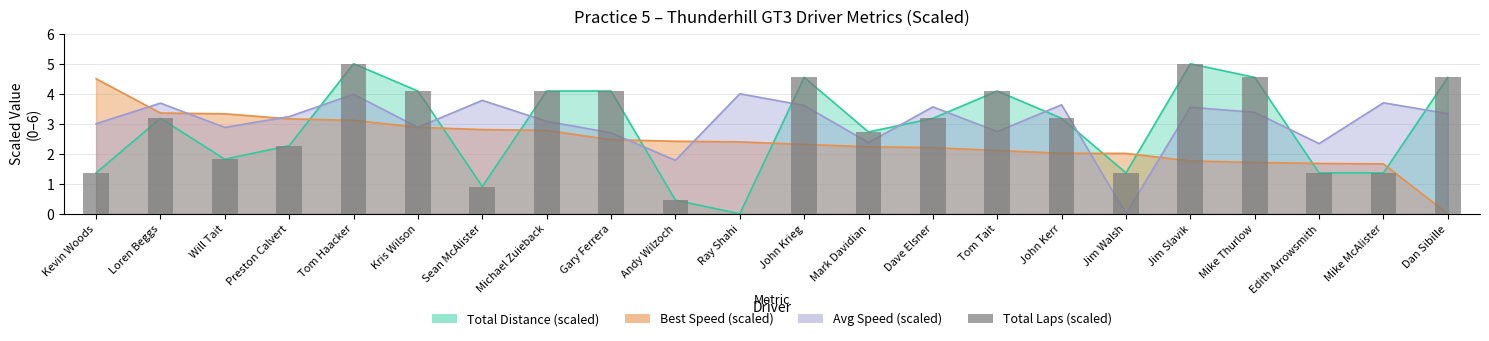

At which label does the data first exceed 3?

Loren Beggs